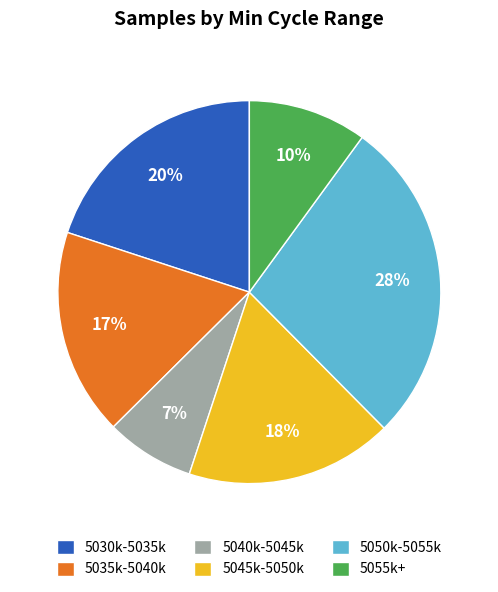

Is there a majority slice in this chart?

No